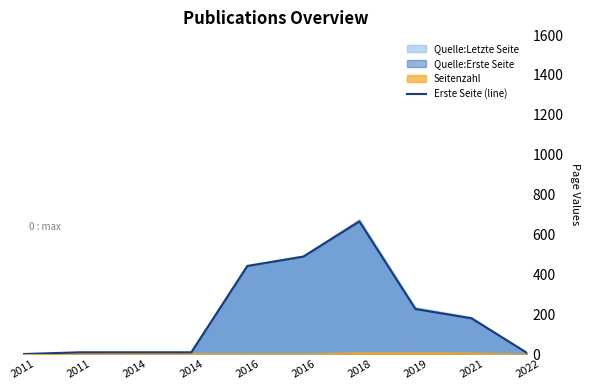

What is the change in value from 2014 to 2021?

+170.7